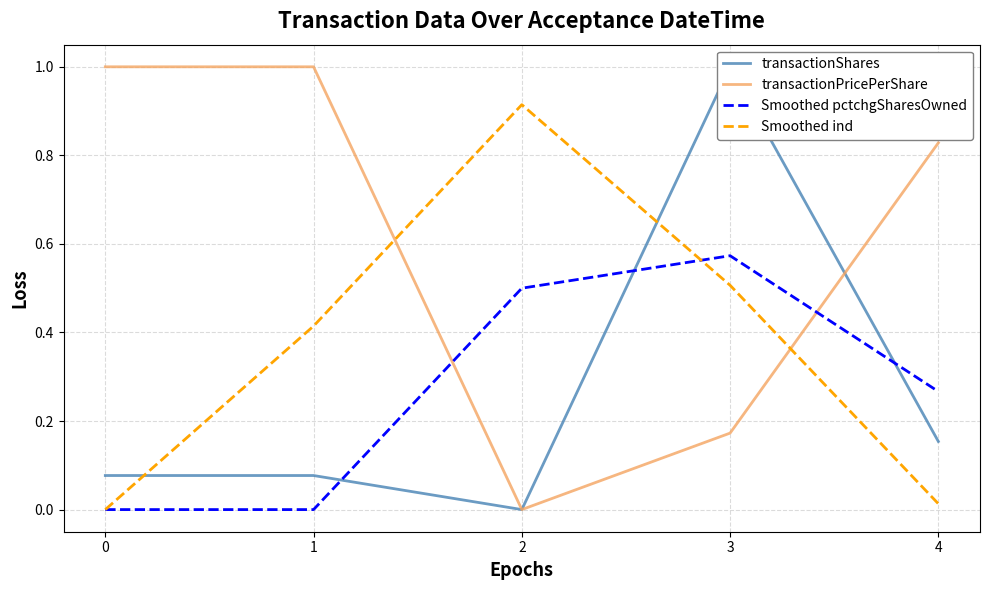

Between 1 and 4, which series saw the biggest shift?

Smoothed ind